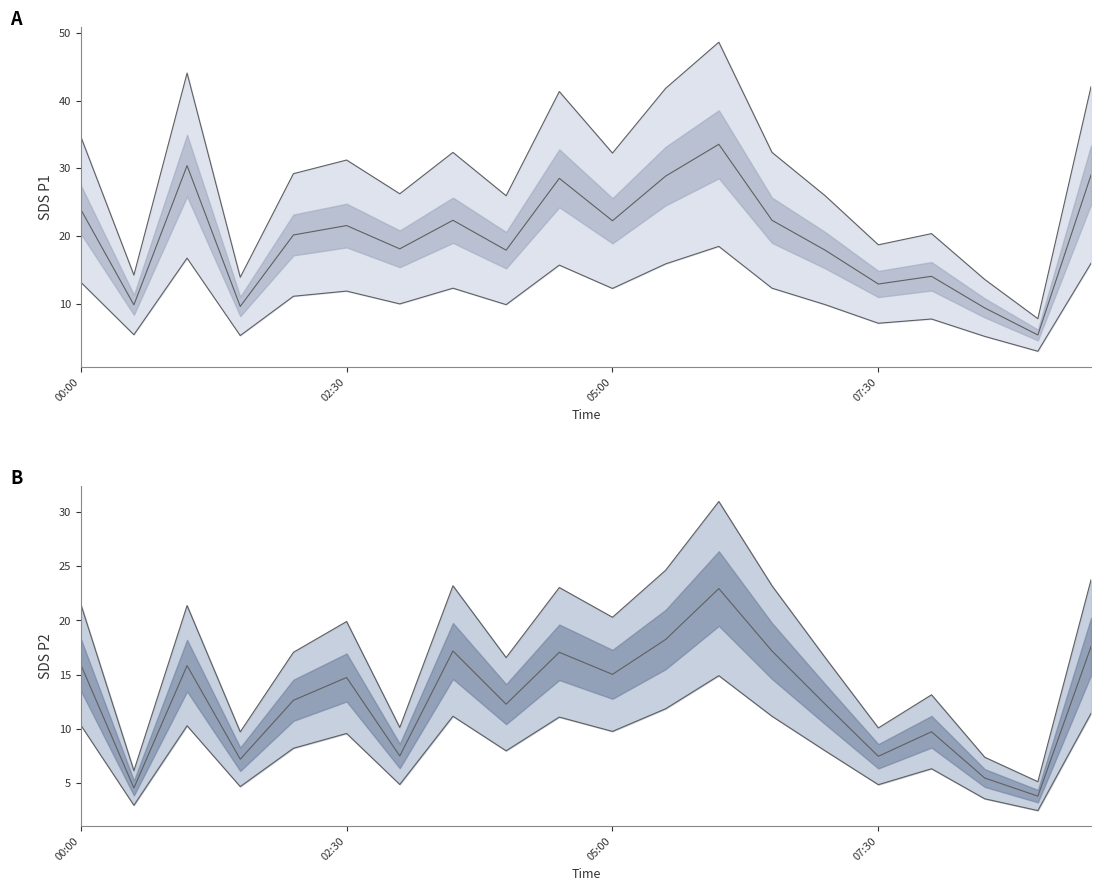

Does the chart display data point markers on the line(s)?

No